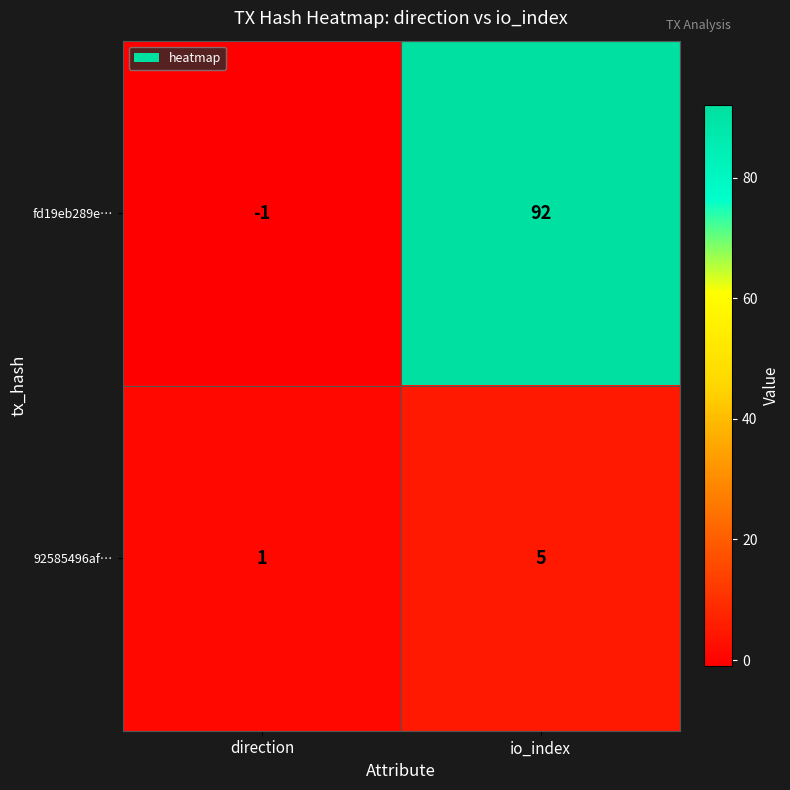

What is the sum of the 92585496af… values at direction and io_index?

6